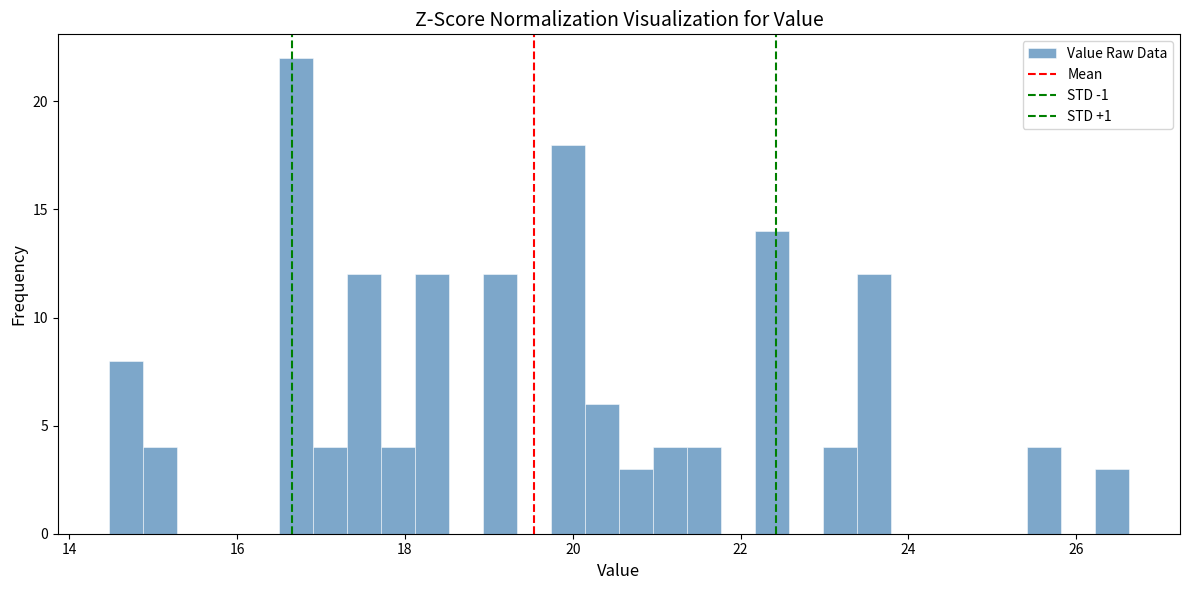

Read against the x-axis, roughly where is the centre of the tallest bar?

16.6